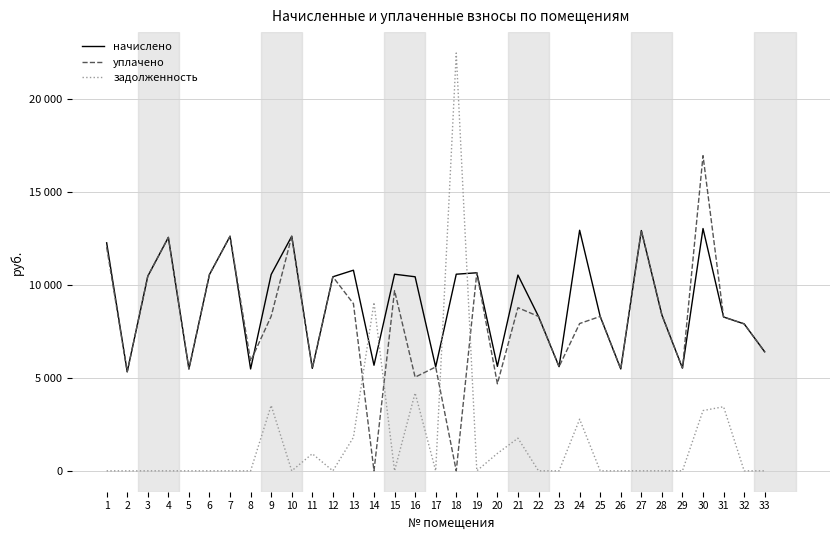

Is the value of задолженность at 32 greater than the value of уплачено at 2?

No